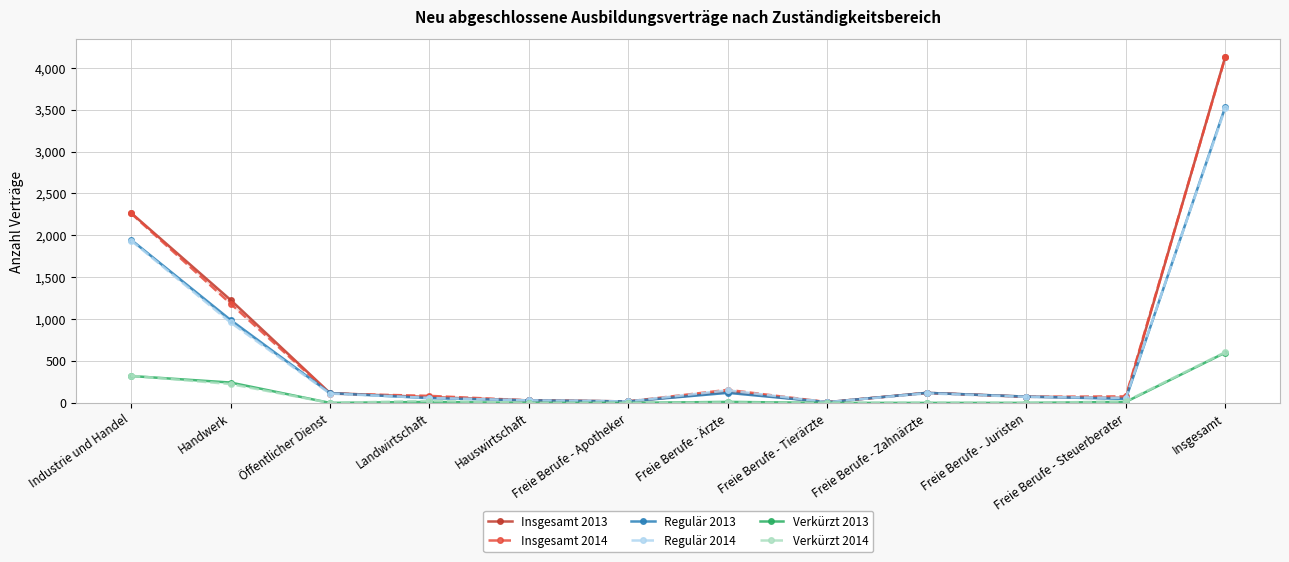

Reading left to right, transcribe all the data shown in this chart.

Insgesamt 2013: Industrie und Handel=2268	Handwerk=1230	Öffentlicher Dienst=117	Landwirtschaft=69	Hauswirtschaft=30	Freie Berufe - Apotheker=18	Freie Berufe - Ärzte=132	Freie Berufe - Tierärzte=9	Freie Berufe - Zahnärzte=120	Freie Berufe - Juristen=75	Freie Berufe - Steuerberater=60	Insgesamt=4134
Insgesamt 2014: Industrie und Handel=2262	Handwerk=1185	Öffentlicher Dienst=111	Landwirtschaft=84	Hauswirtschaft=30	Freie Berufe - Apotheker=18	Freie Berufe - Ärzte=156	Freie Berufe - Tierärzte=9	Freie Berufe - Zahnärzte=120	Freie Berufe - Juristen=72	Freie Berufe - Steuerberater=78	Insgesamt=4125
Regulär 2013: Industrie und Handel=1947	Handwerk=990	Öffentlicher Dienst=117	Landwirtschaft=57	Hauswirtschaft=30	Freie Berufe - Apotheker=18	Freie Berufe - Ärzte=120	Freie Berufe - Tierärzte=9	Freie Berufe - Zahnärzte=120	Freie Berufe - Juristen=75	Freie Berufe - Steuerberater=48	Insgesamt=3534
Regulär 2014: Industrie und Handel=1938	Handwerk=960	Öffentlicher Dienst=111	Landwirtschaft=60	Hauswirtschaft=30	Freie Berufe - Apotheker=18	Freie Berufe - Ärzte=150	Freie Berufe - Tierärzte=9	Freie Berufe - Zahnärzte=114	Freie Berufe - Juristen=72	Freie Berufe - Steuerberater=60	Insgesamt=3519
Verkürzt 2013: Industrie und Handel=321	Handwerk=243	Öffentlicher Dienst=0	Landwirtschaft=12	Hauswirtschaft=0	Freie Berufe - Apotheker=0	Freie Berufe - Ärzte=12	Freie Berufe - Tierärzte=0	Freie Berufe - Zahnärzte=0	Freie Berufe - Juristen=0	Freie Berufe - Steuerberater=12	Insgesamt=600
Verkürzt 2014: Industrie und Handel=324	Handwerk=225	Öffentlicher Dienst=0	Landwirtschaft=24	Hauswirtschaft=0	Freie Berufe - Apotheker=0	Freie Berufe - Ärzte=6	Freie Berufe - Tierärzte=0	Freie Berufe - Zahnärzte=3	Freie Berufe - Juristen=0	Freie Berufe - Steuerberater=18	Insgesamt=606